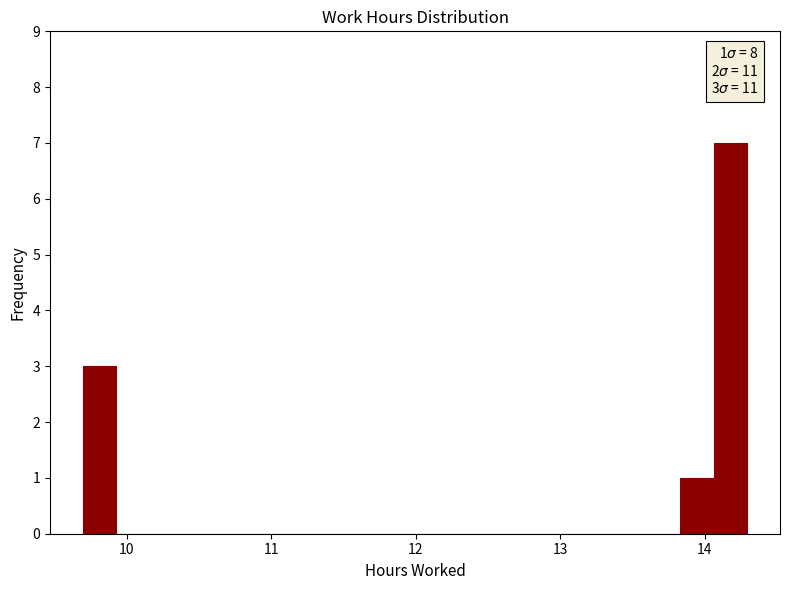

Around what value on the x-axis is the tallest bar? Give the approximate position of its centre, as read against the axis.

14.2